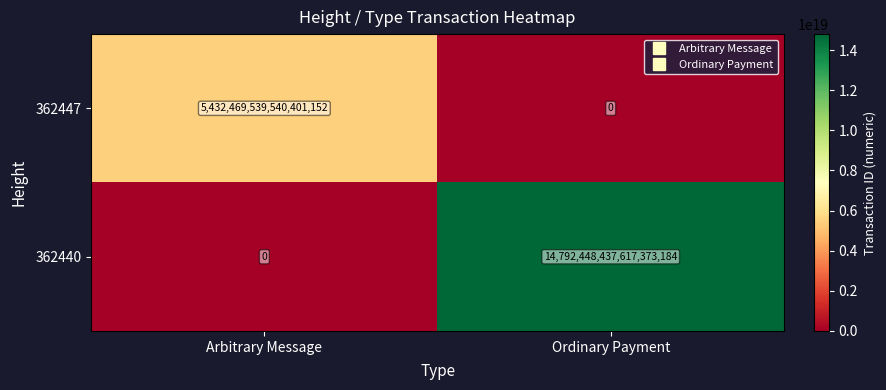

True or false: 362440 has a value of 14792448437617373184 at Ordinary Payment.

True